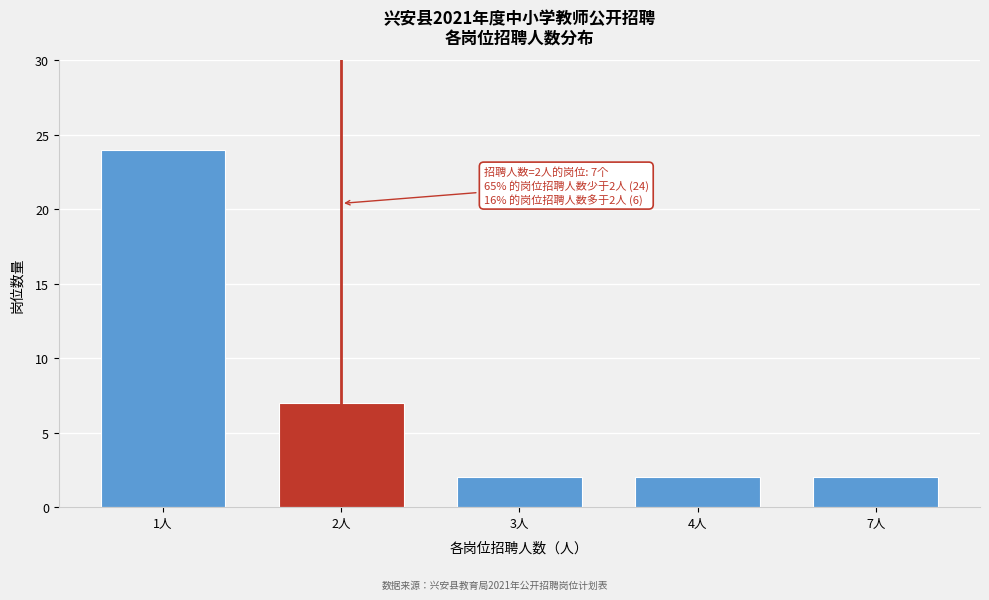

Reading left to right, transcribe all the data shown in this chart.

1人=24	2人=7	3人=2	4人=2	7人=2